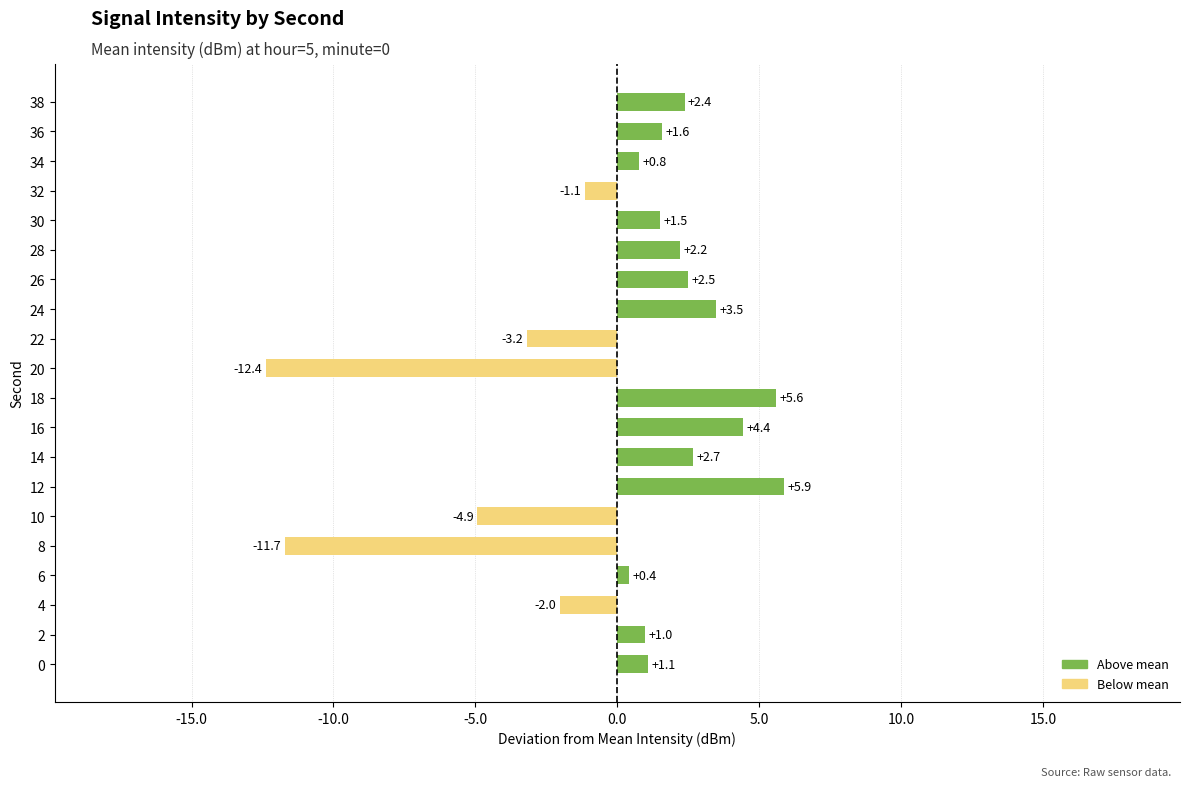

List the labels in order of value, smallest first.

20, 8, 10, 22, 4, 32, 6, 34, 2, 0, 30, 36, 28, 38, 26, 14, 24, 16, 18, 12